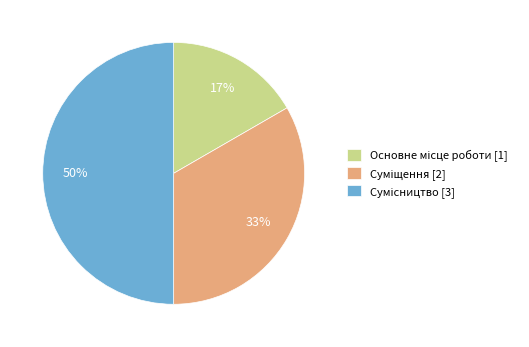

How many slices are in this pie chart?

3